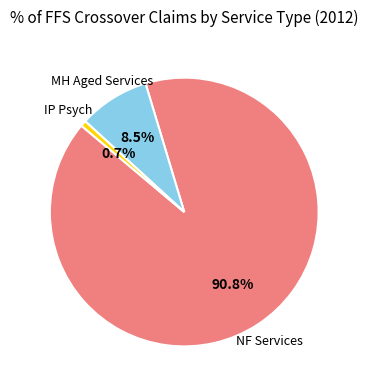

Does any single category account for the majority?

Yes